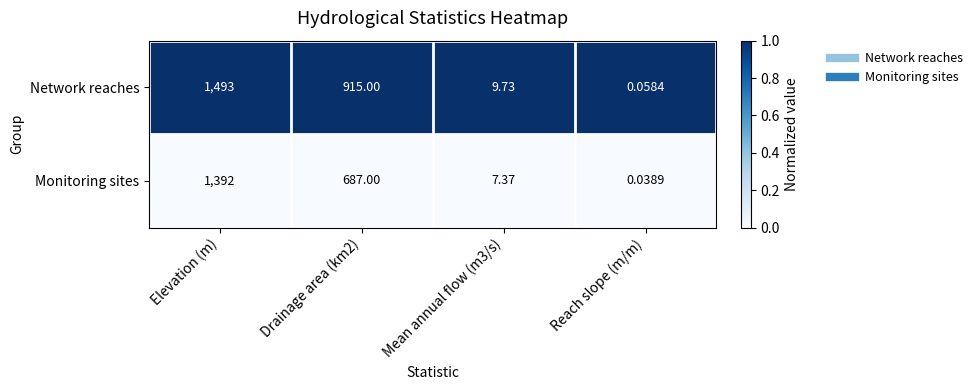

Rank the series at Reach slope (m/m) from highest to lowest value.

Network reaches, Monitoring sites